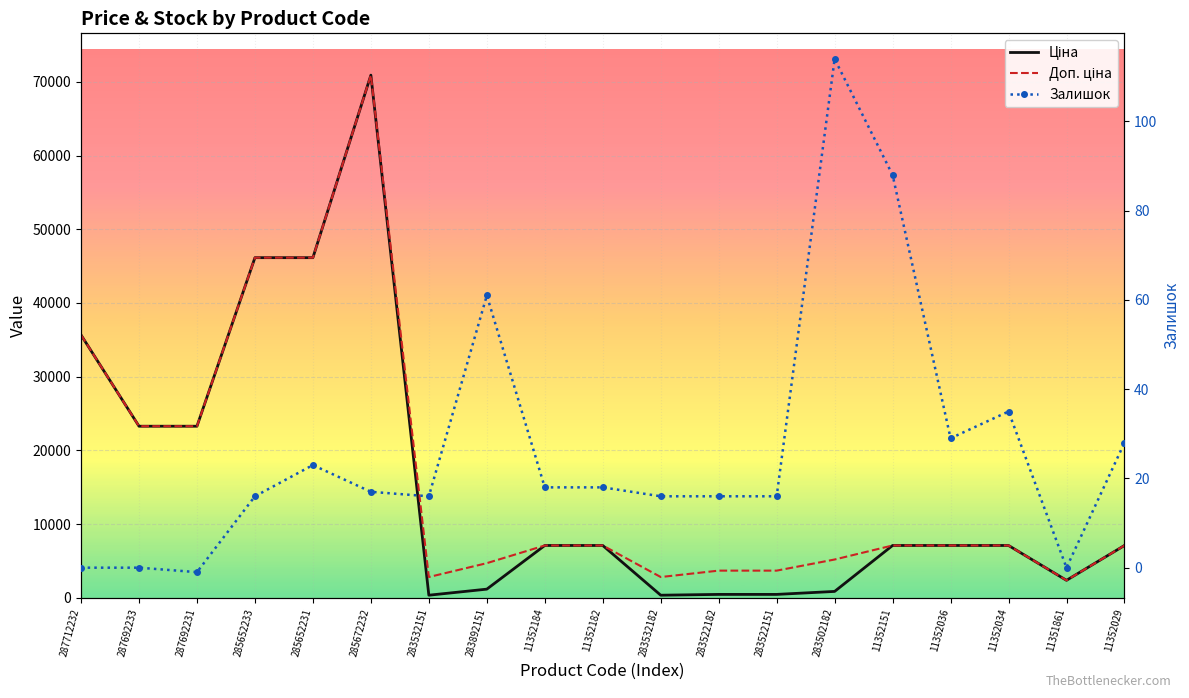

How many data points in Доп. ціна are less than 7098?

7